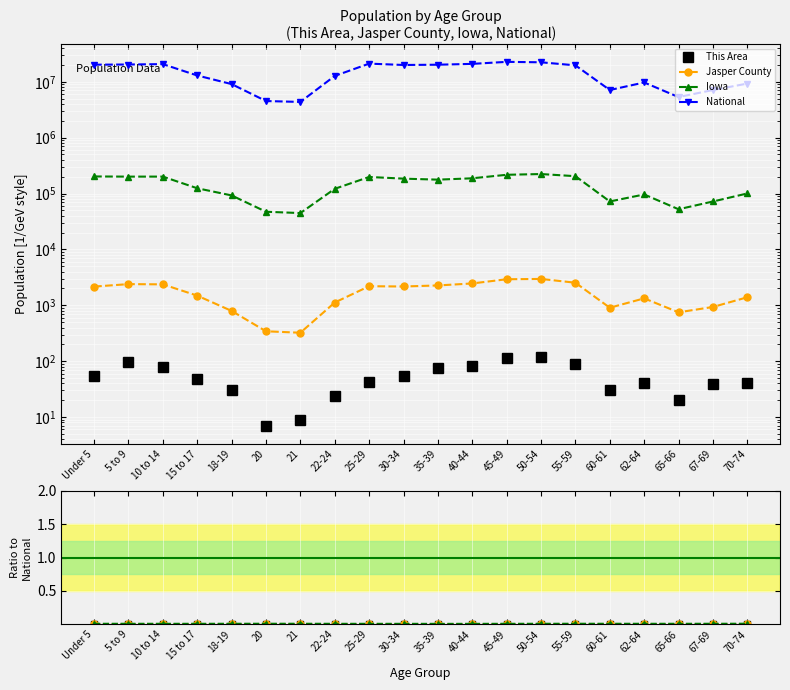

True or false: Jasper County has more than 2 points higher than both neighbors.

True